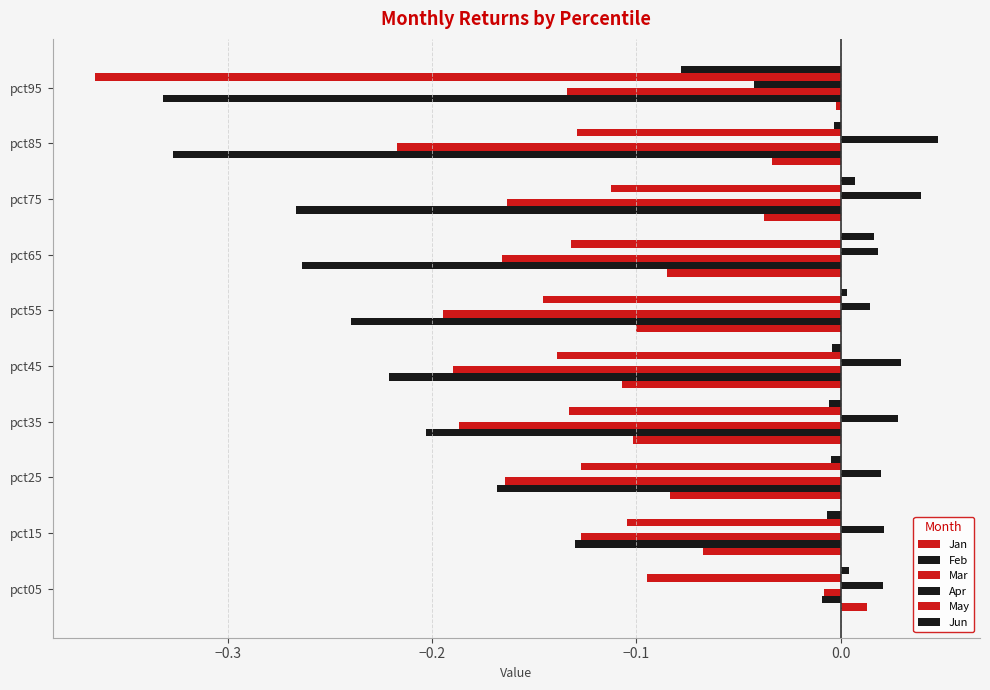

How many data points does each series have?

10